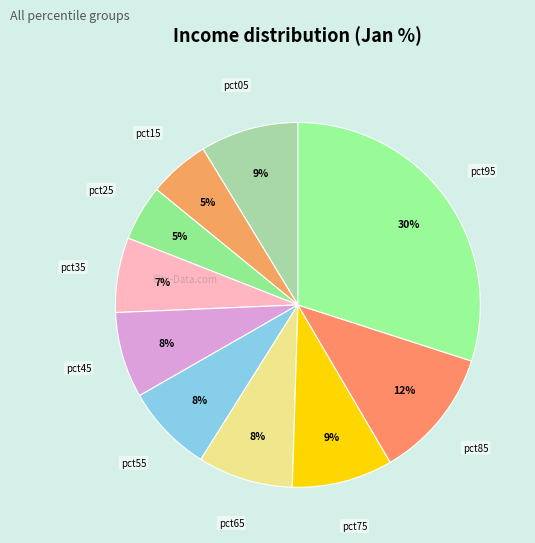

To the nearest percent, what percentage of the pie is pct85?

12%